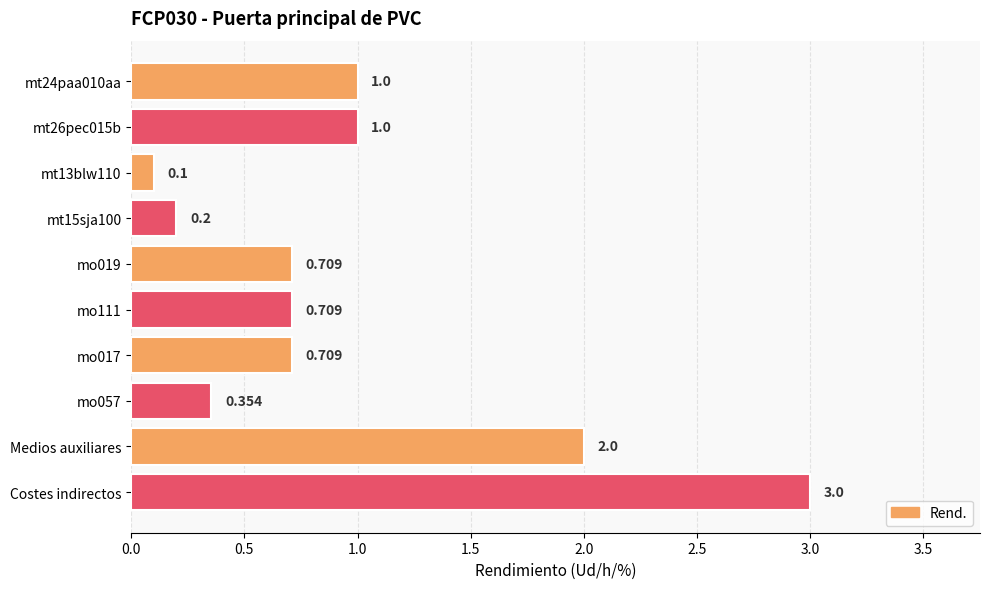

Are the bars horizontal?

Yes